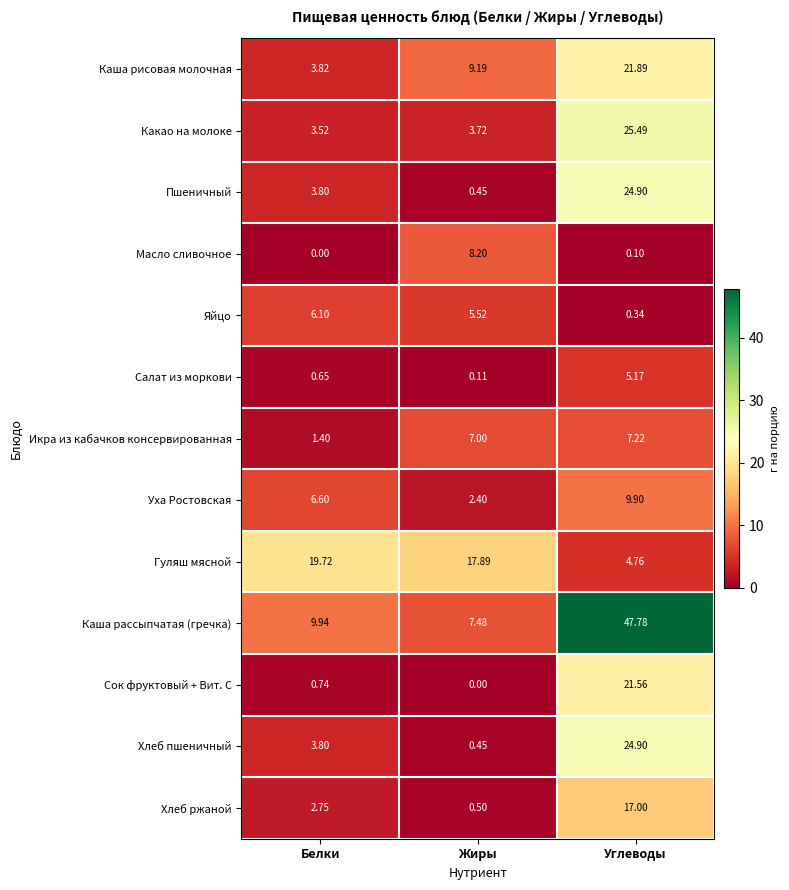

At how many categories does at least one series exceed 11?

3